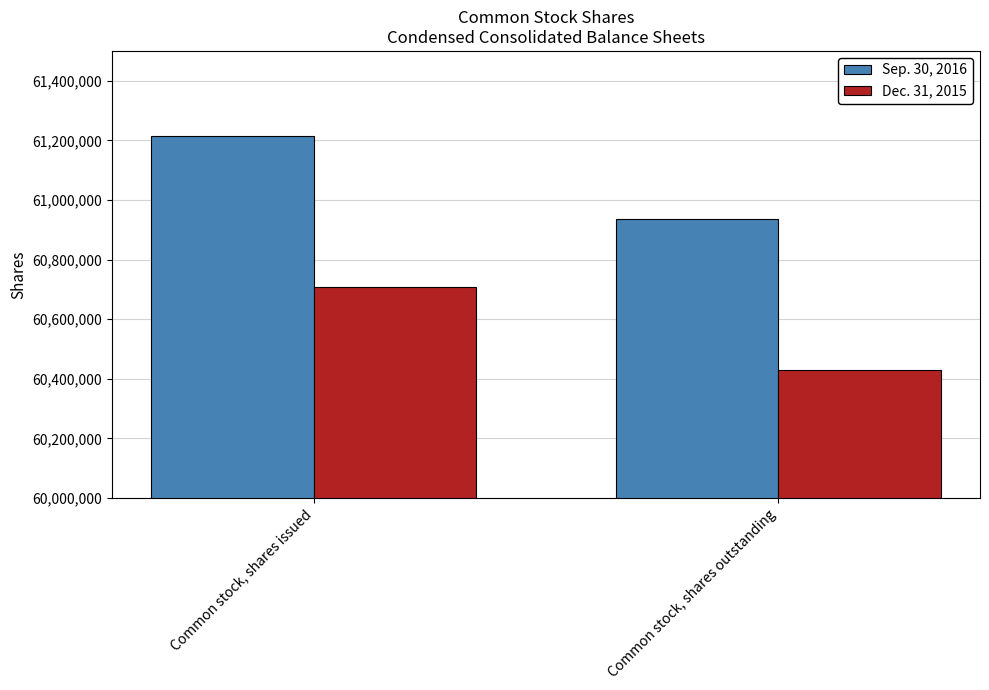

What is the label of the 1st bar from the right?

Common stock, shares outstanding